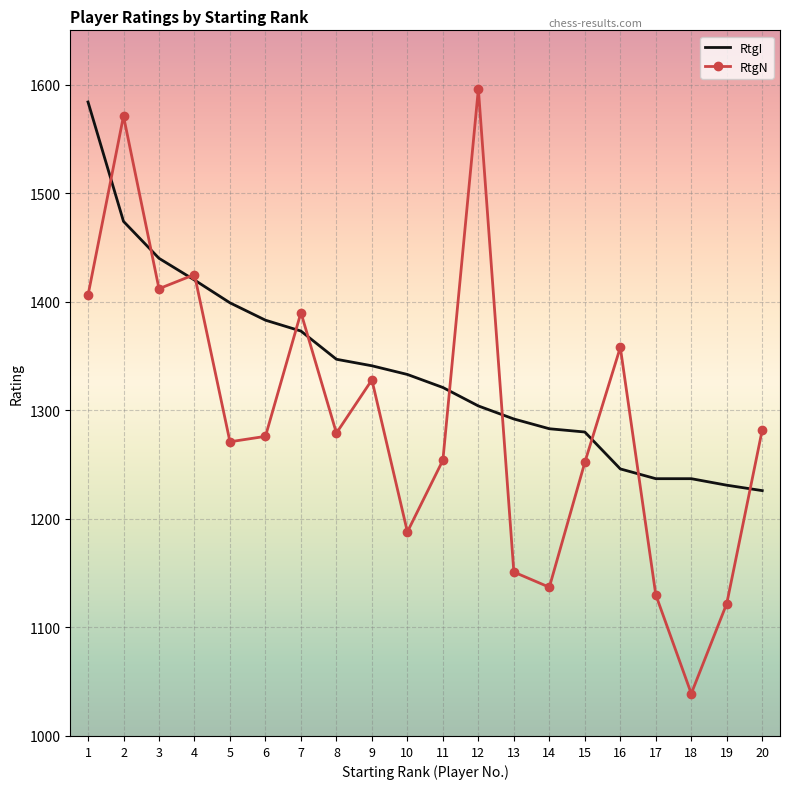

What is the greatest value displayed?

1596